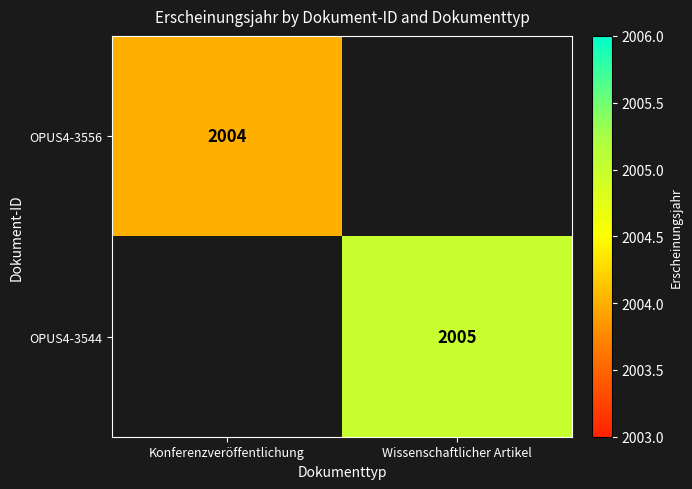

Is it true that OPUS4-3556 equals 3405 at Konferenzveröffentlichung?

False